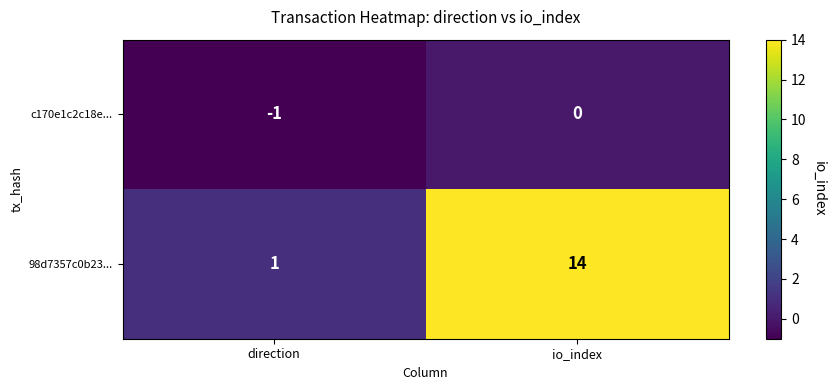

At direction, list the series in order from largest to smallest.

98d7357c0b23..., c170e1c2c18e...